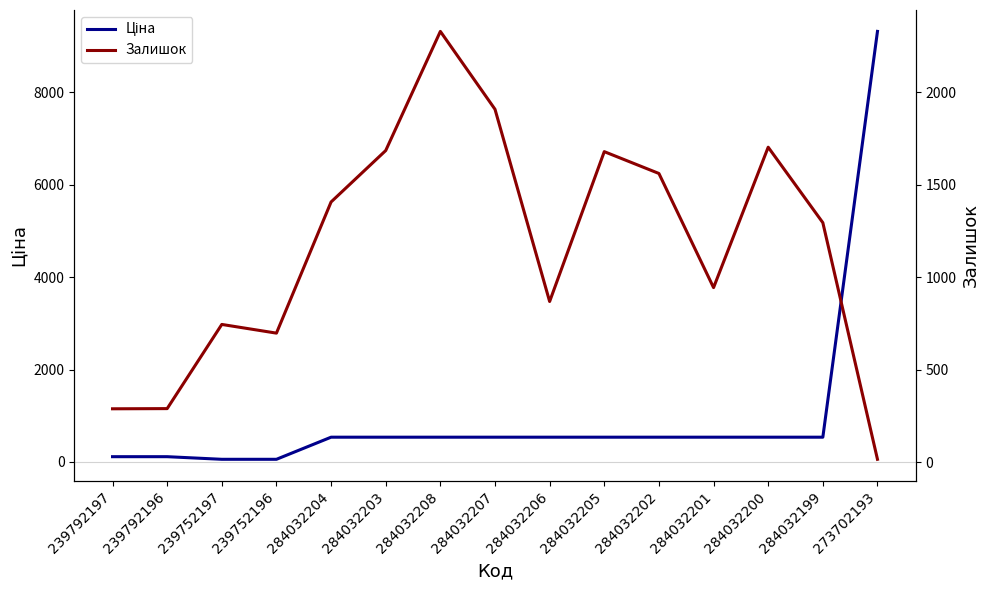

Which series has the largest range (max minus min)?

Ціна